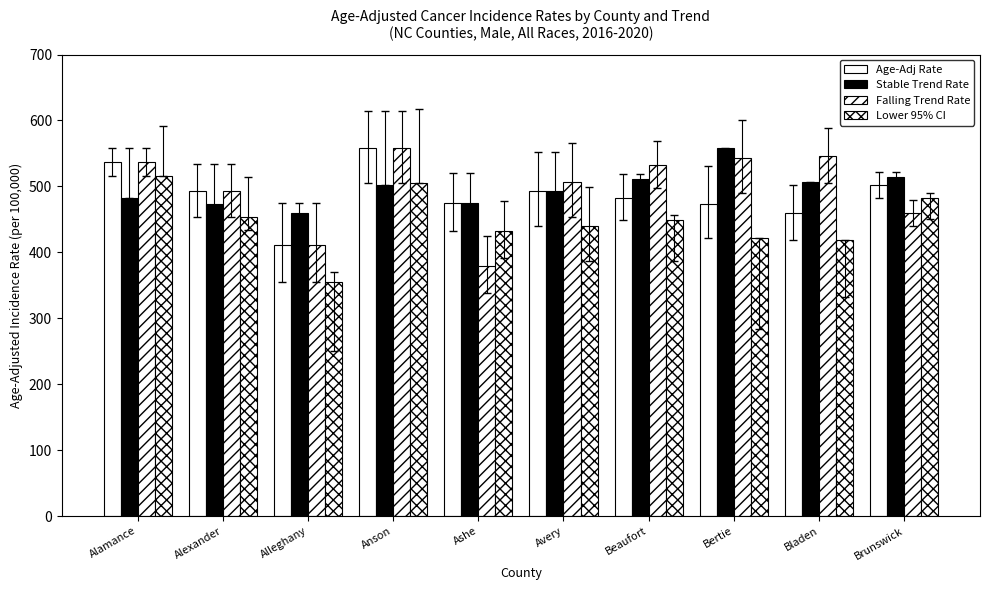

Reading left to right, list all the values displayed in this chart.

Age-Adj Rate: Alamance=536.7	Alexander=492.8	Alleghany=410.6	Anson=557.6	Ashe=474.7	Avery=493.3	Beaufort=482.6	Bertie=473.6	Bladen=459.2	Brunswick=501.6
Stable Trend Rate: Alamance=482.6	Alexander=473.6	Alleghany=459.2	Anson=501.6	Ashe=474.7	Avery=493.3	Beaufort=510.6	Bertie=558.5	Bladen=506.6	Brunswick=514.2
Falling Trend Rate: Alamance=536.7	Alexander=492.8	Alleghany=410.6	Anson=557.6	Ashe=379.7	Avery=507.3	Beaufort=532.1	Bertie=542.5	Bladen=545.4	Brunswick=459.2
Lower 95% CI: Alamance=515.6	Alexander=454.1	Alleghany=355.0	Anson=504.8	Ashe=432.7	Avery=440.0	Beaufort=448.7	Bertie=421.0	Bladen=419.4	Brunswick=482.2